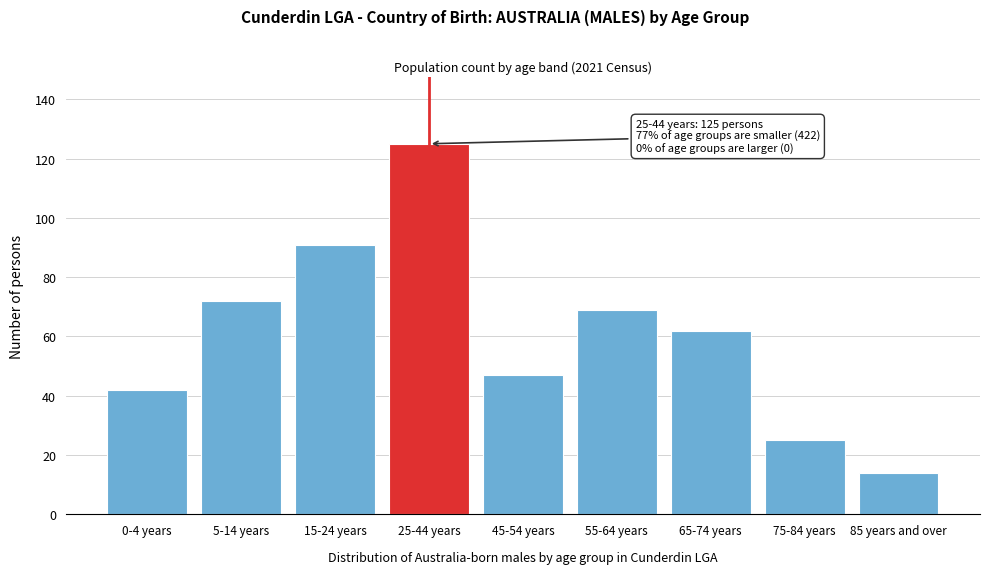

Reading left to right, list all the values displayed in this chart.

42	72	91	125	47	69	62	25	14